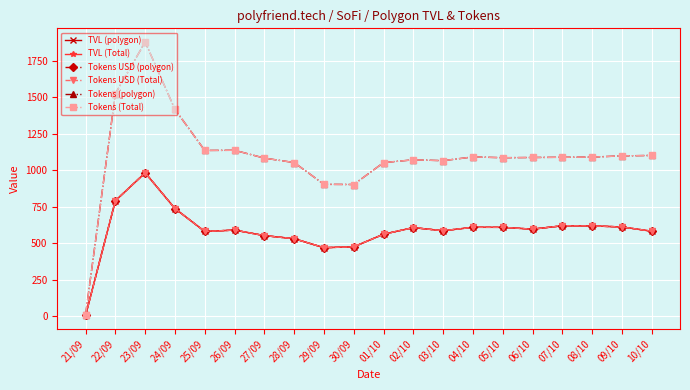

Is this an area chart (filled region under the line)?

No